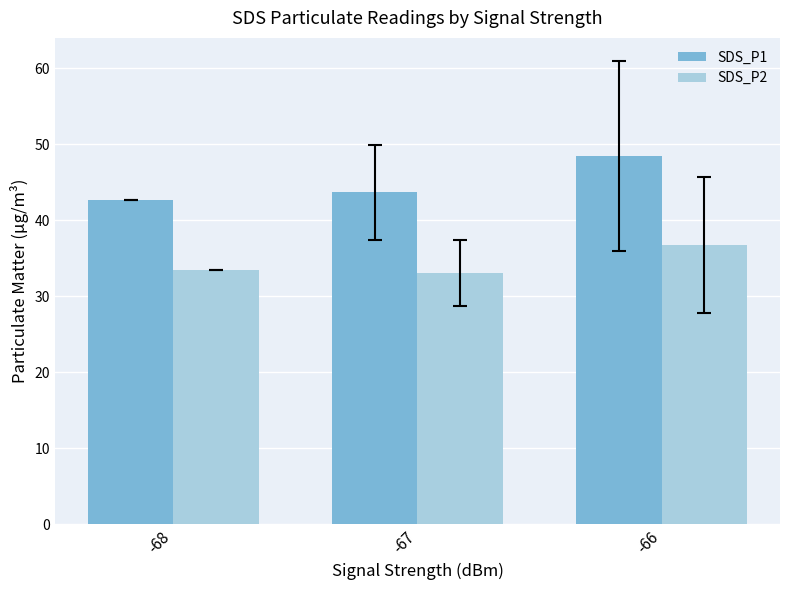

What is the value of the SDS_P2 bar at the 2nd from the left?

33.1